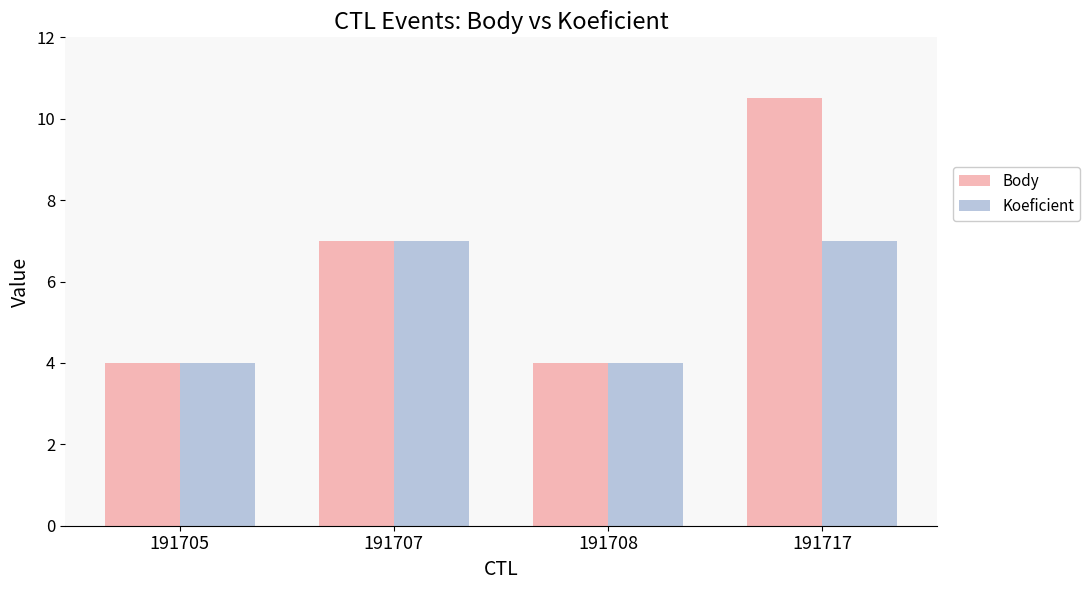

What is the difference between the maximum and minimum values in the Koeficient series?

3.0